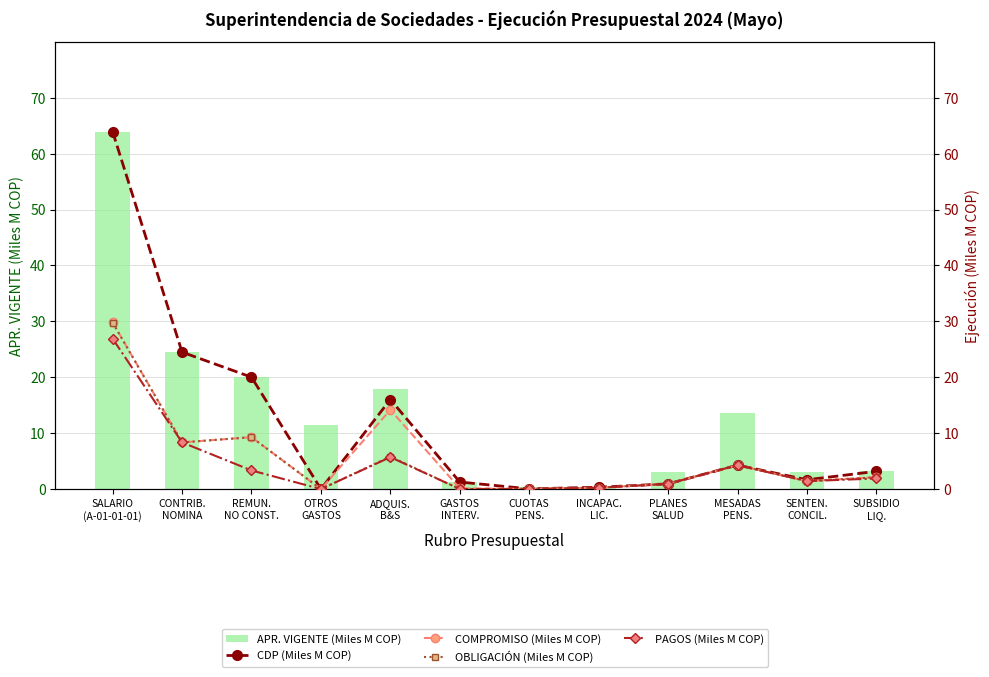

Reading left to right, list all the values displayed in this chart.

APR. VIGENTE (Miles M COP): SALARIO
(A-01-01-01)=63.9	CONTRIB.
NOMINA=24.5	REMUN.
NO CONST.=20.0	OTROS
GASTOS=11.4	ADQUIS.
B&S=17.9	GASTOS
INTERV.=1.3	CUOTAS
PENS.=0.4	INCAPAC.
LIC.=0.3	PLANES
SALUD=3.0	MESADAS
PENS.=13.7	SENTEN.
CONCIL.=3.0	SUBSIDIO
LIQ.=3.2
CDP (Miles M COP): SALARIO
(A-01-01-01)=63.9	CONTRIB.
NOMINA=24.5	REMUN.
NO CONST.=20.0	OTROS
GASTOS=0.0	ADQUIS.
B&S=16.0	GASTOS
INTERV.=1.3	CUOTAS
PENS.=0.0	INCAPAC.
LIC.=0.3	PLANES
SALUD=0.9	MESADAS
PENS.=4.3	SENTEN.
CONCIL.=1.7	SUBSIDIO
LIQ.=3.2
COMPROMISO (Miles M COP): SALARIO
(A-01-01-01)=29.8	CONTRIB.
NOMINA=8.3	REMUN.
NO CONST.=9.3	OTROS
GASTOS=0.0	ADQUIS.
B&S=14.2	GASTOS
INTERV.=0.1	CUOTAS
PENS.=0.0	INCAPAC.
LIC.=0.3	PLANES
SALUD=0.9	MESADAS
PENS.=4.3	SENTEN.
CONCIL.=1.4	SUBSIDIO
LIQ.=2.1
OBLIGACIÓN (Miles M COP): SALARIO
(A-01-01-01)=29.8	CONTRIB.
NOMINA=8.3	REMUN.
NO CONST.=9.3	OTROS
GASTOS=0.0	ADQUIS.
B&S=5.8	GASTOS
INTERV.=0.0	CUOTAS
PENS.=0.0	INCAPAC.
LIC.=0.2	PLANES
SALUD=0.9	MESADAS
PENS.=4.3	SENTEN.
CONCIL.=1.4	SUBSIDIO
LIQ.=2.1
PAGOS (Miles M COP): SALARIO
(A-01-01-01)=26.9	CONTRIB.
NOMINA=8.3	REMUN.
NO CONST.=3.3	OTROS
GASTOS=0.0	ADQUIS.
B&S=5.7	GASTOS
INTERV.=0.0	CUOTAS
PENS.=0.0	INCAPAC.
LIC.=0.2	PLANES
SALUD=0.9	MESADAS
PENS.=4.3	SENTEN.
CONCIL.=1.4	SUBSIDIO
LIQ.=1.9